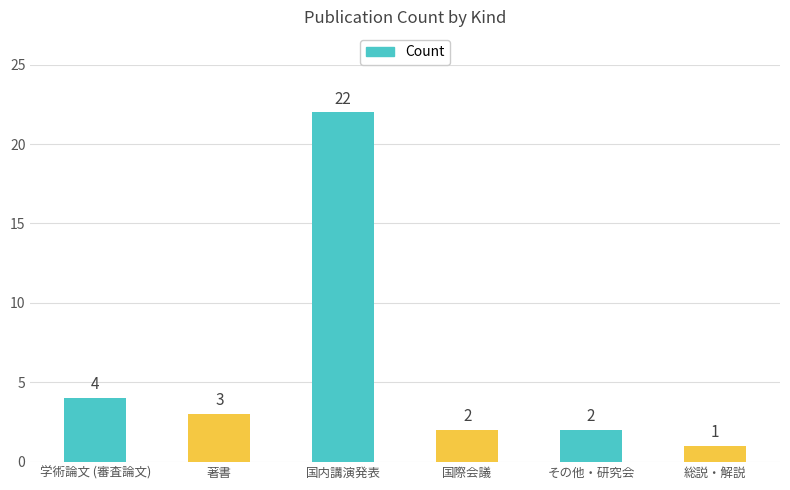

At which category does the chart reach its minimum across all series?

総説・解説